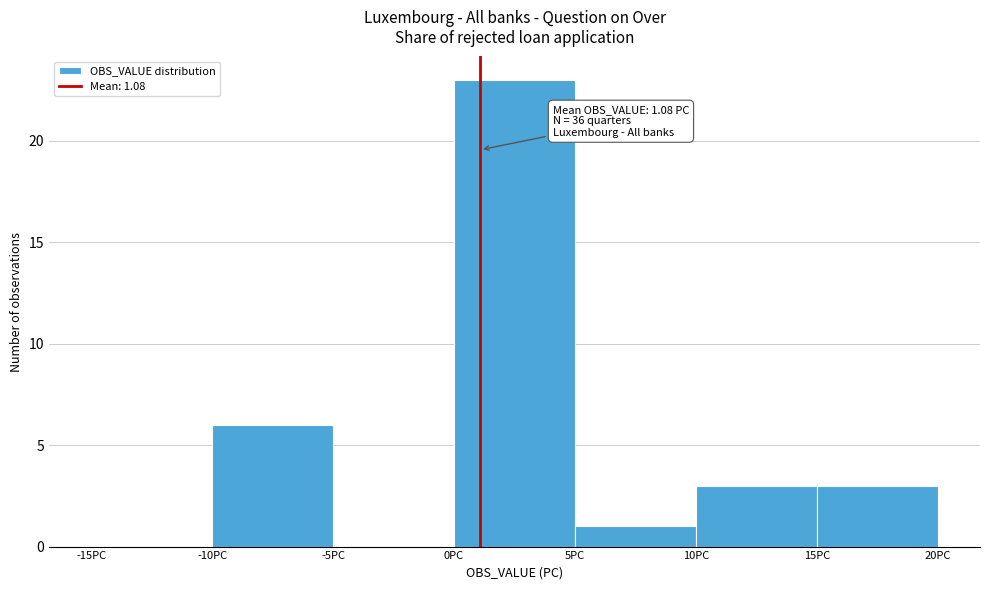

Which range on the x-axis has the tallest bar?

0 to 5